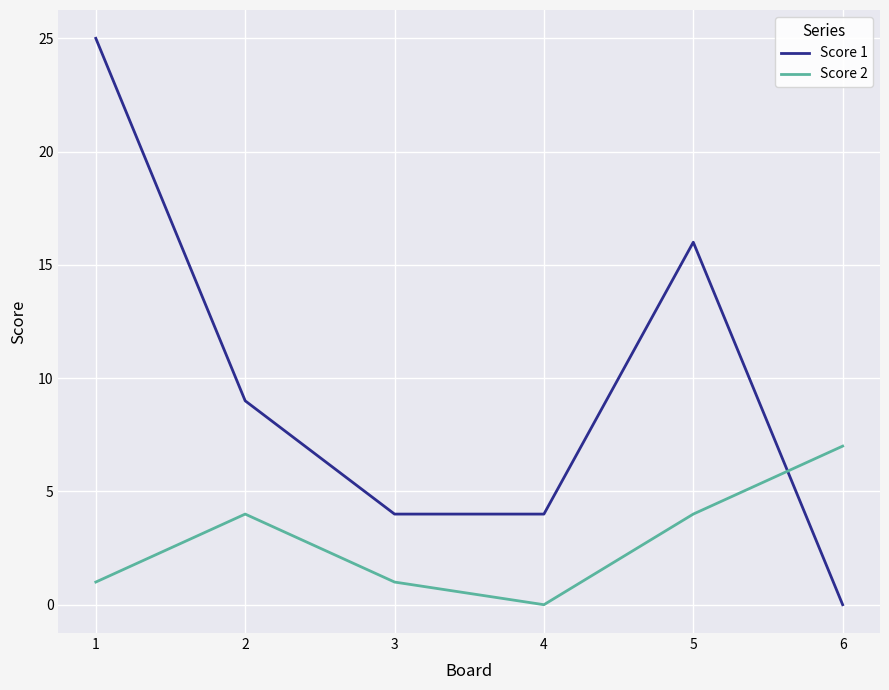

What value does the Score 1 series have at 4, to the nearest 10?

0